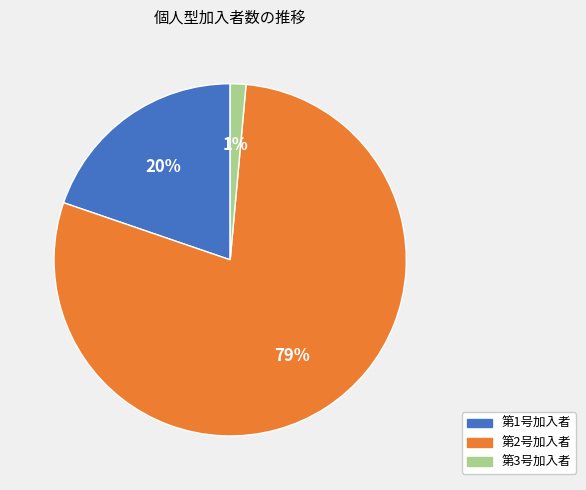

Which slice is the largest?

第2号加入者